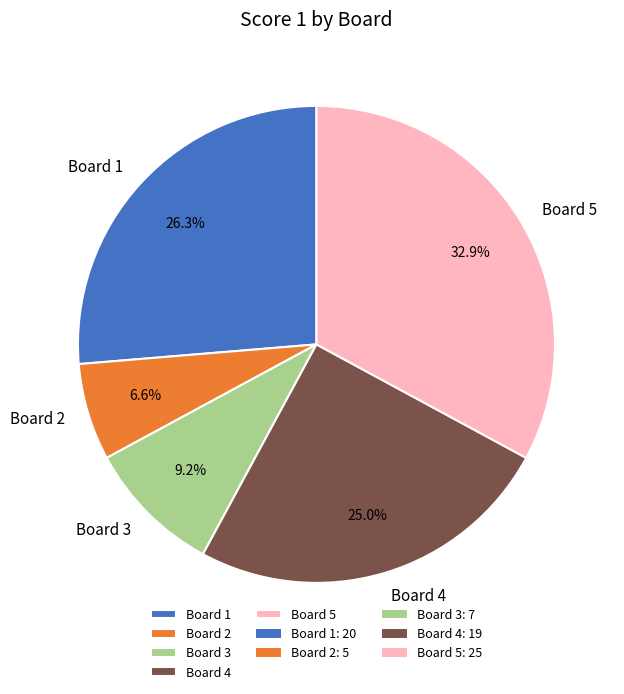

Which category has the biggest portion of the pie?

Board 5